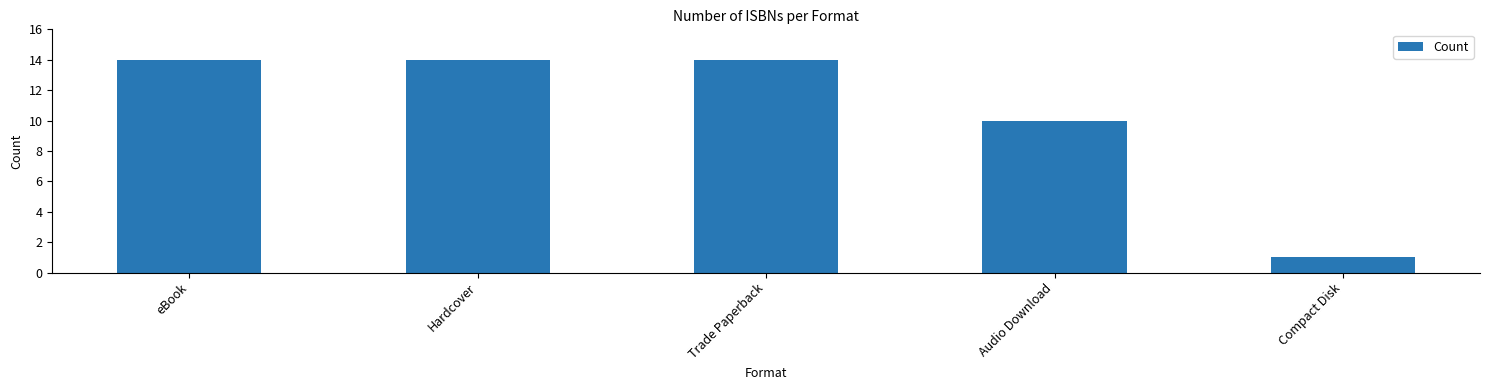

Reading right to left, list all the values displayed in this chart.

Compact Disk=1	Audio Download=10	Trade Paperback=14	Hardcover=14	eBook=14